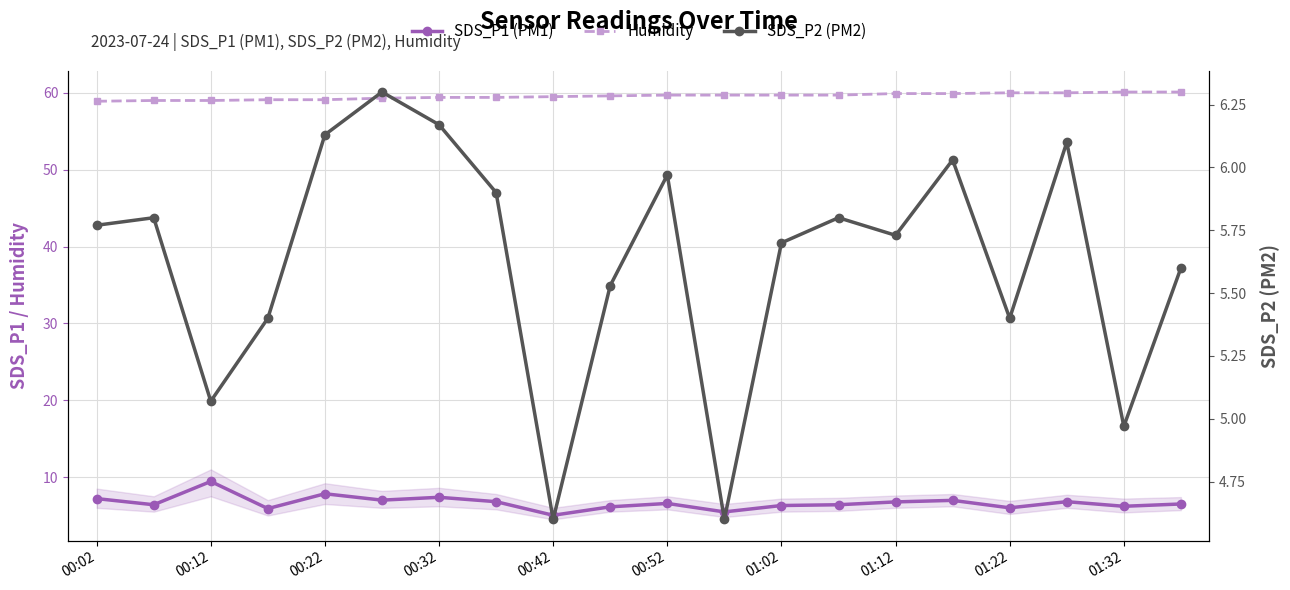

Reading right to left, what are all the values shown in this chart?

SDS_P1 (PM1): 6.5	6.2	6.8	6.0	7.0	6.8	6.4	6.3	5.5	6.6	6.1	5.0	6.8	7.4	7.0	7.8	5.9	9.4	6.4	7.2
Humidity: 60.1	60.1	60.0	60.0	59.9	59.9	59.7	59.7	59.7	59.7	59.6	59.5	59.4	59.4	59.3	59.1	59.1	59.0	59.0	58.9
SDS_P2 (PM2): 5.6	5.0	6.1	5.4	6.0	5.7	5.8	5.7	4.6	6.0	5.5	4.6	5.9	6.2	6.3	6.1	5.4	5.1	5.8	5.8